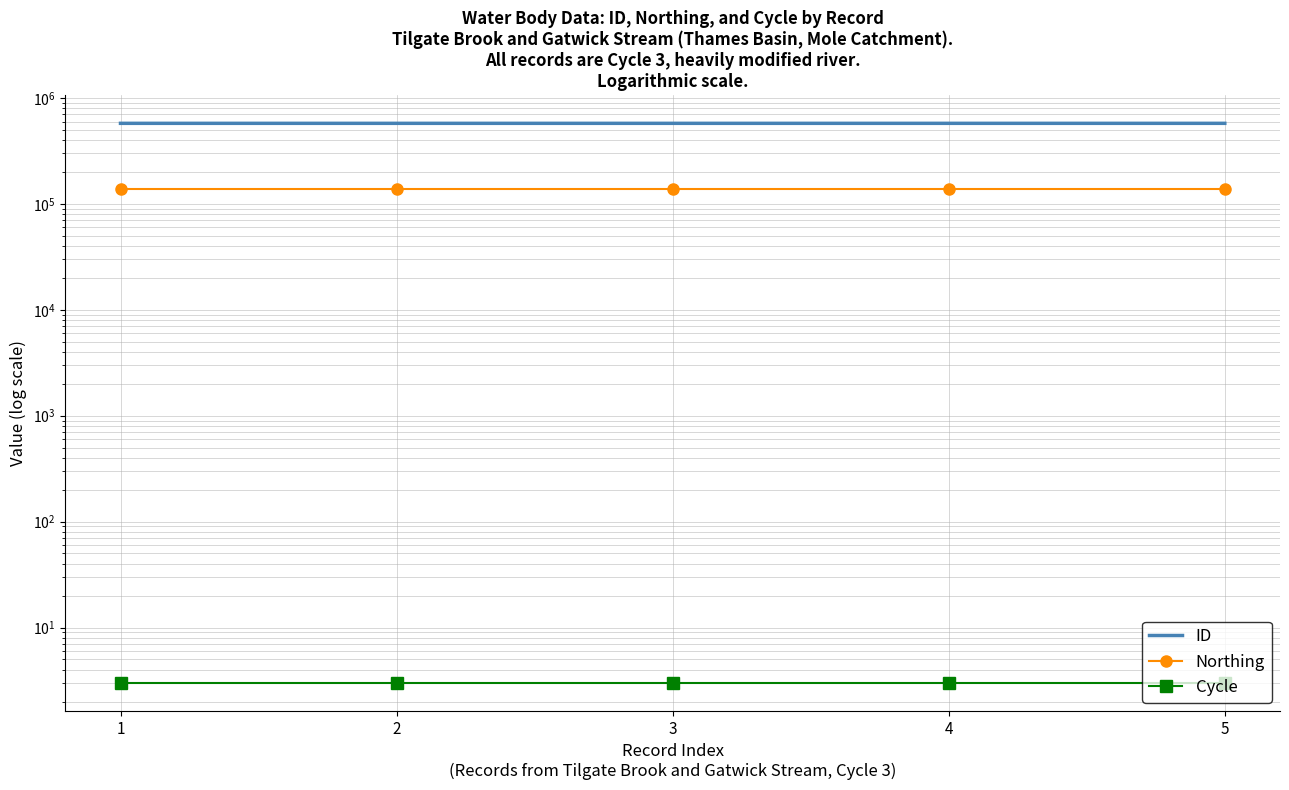

How many categories are shown in the chart?

5